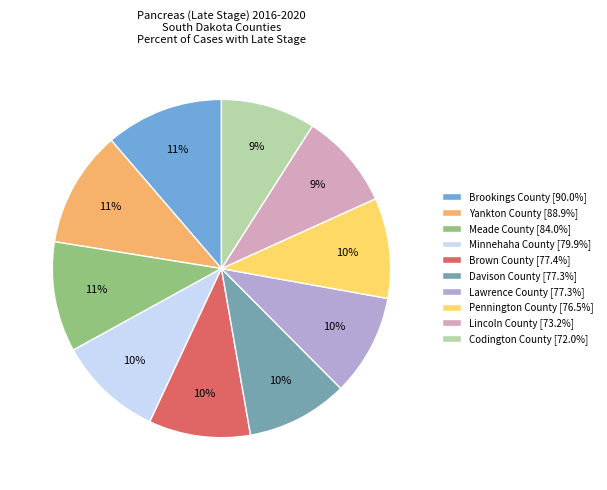

To the nearest percent, what portion does Codington County represent?

9%